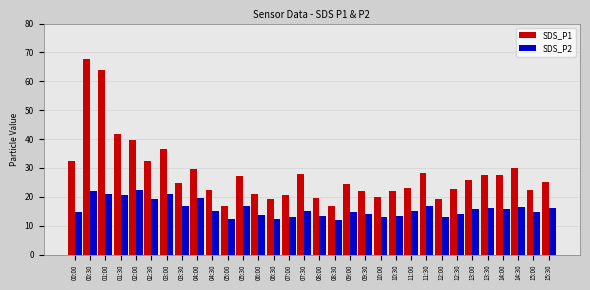

How many series are shown in this chart?

2